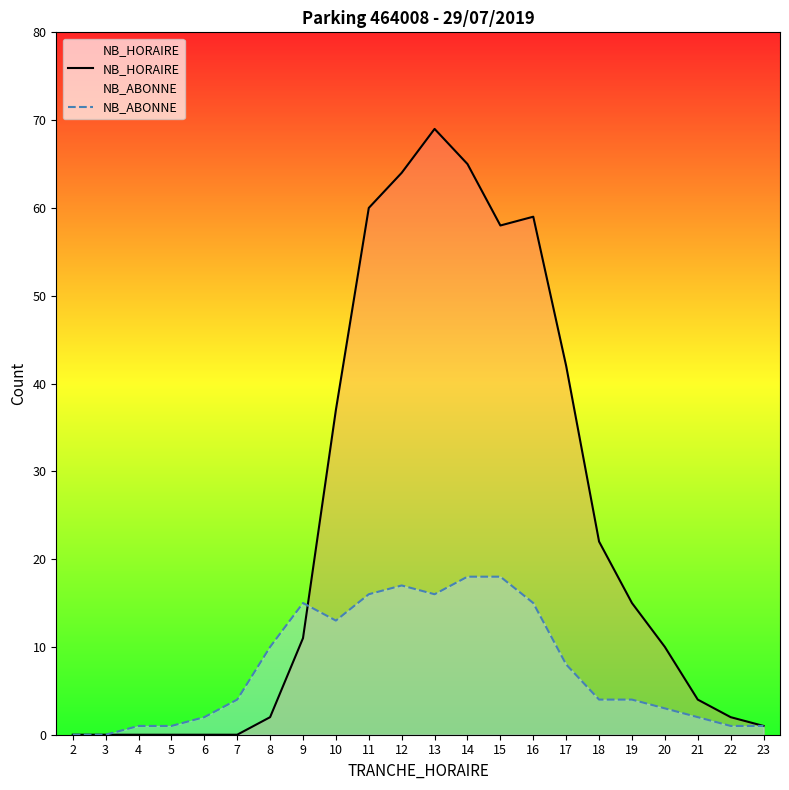

At which category does NB_HORAIRE reach its first local valley?

15